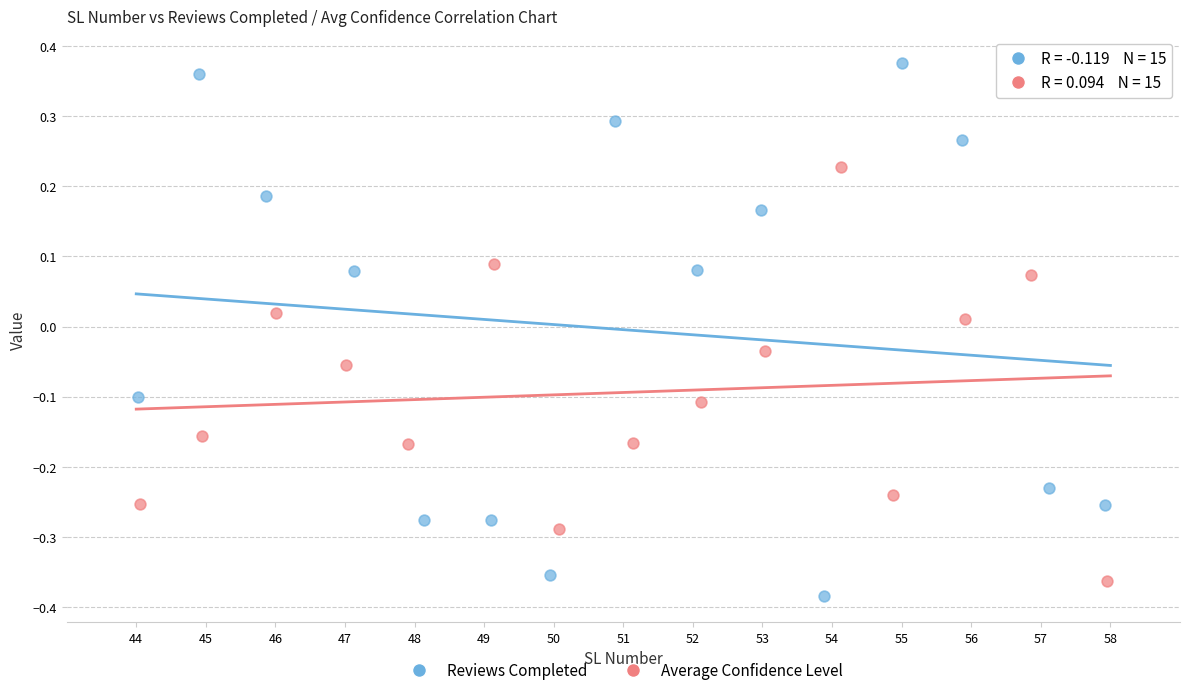

Which series reaches the maximum Y coordinate?

Reviews Completed